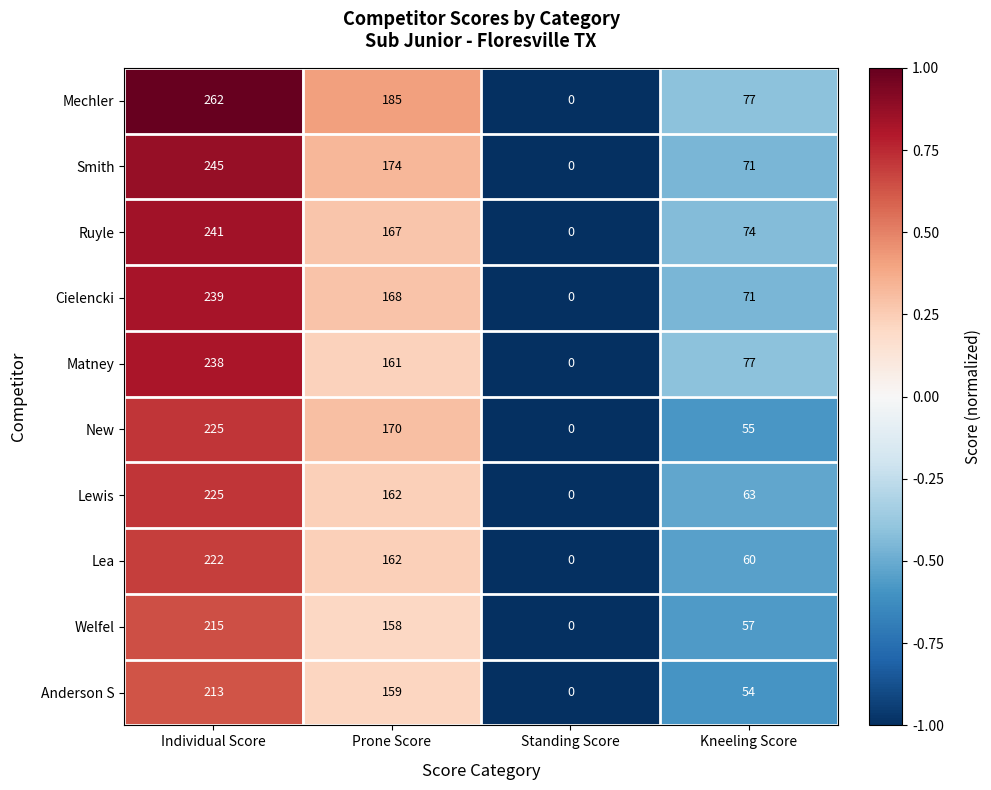

Is the value of Matney at Prone Score greater than the value of Ruyle at Prone Score?

No